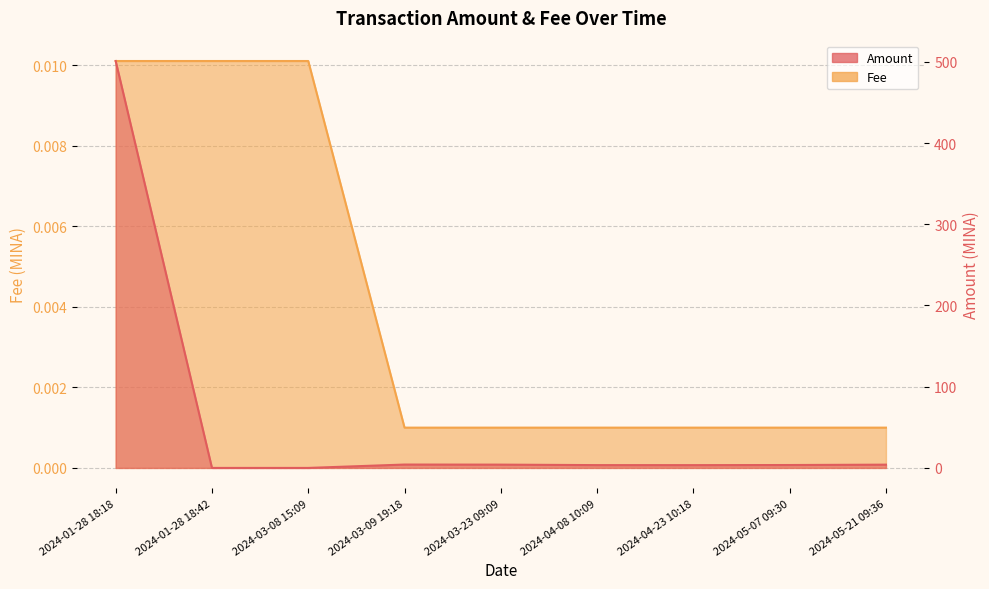

Rank the categories by Amount value from lowest to highest.

2024-01-28 18:42, 2024-03-08 15:09, 2024-04-23 10:18, 2024-04-08 10:09, 2024-05-07 09:30, 2024-05-21 09:36, 2024-03-23 09:09, 2024-03-09 19:18, 2024-01-28 18:18